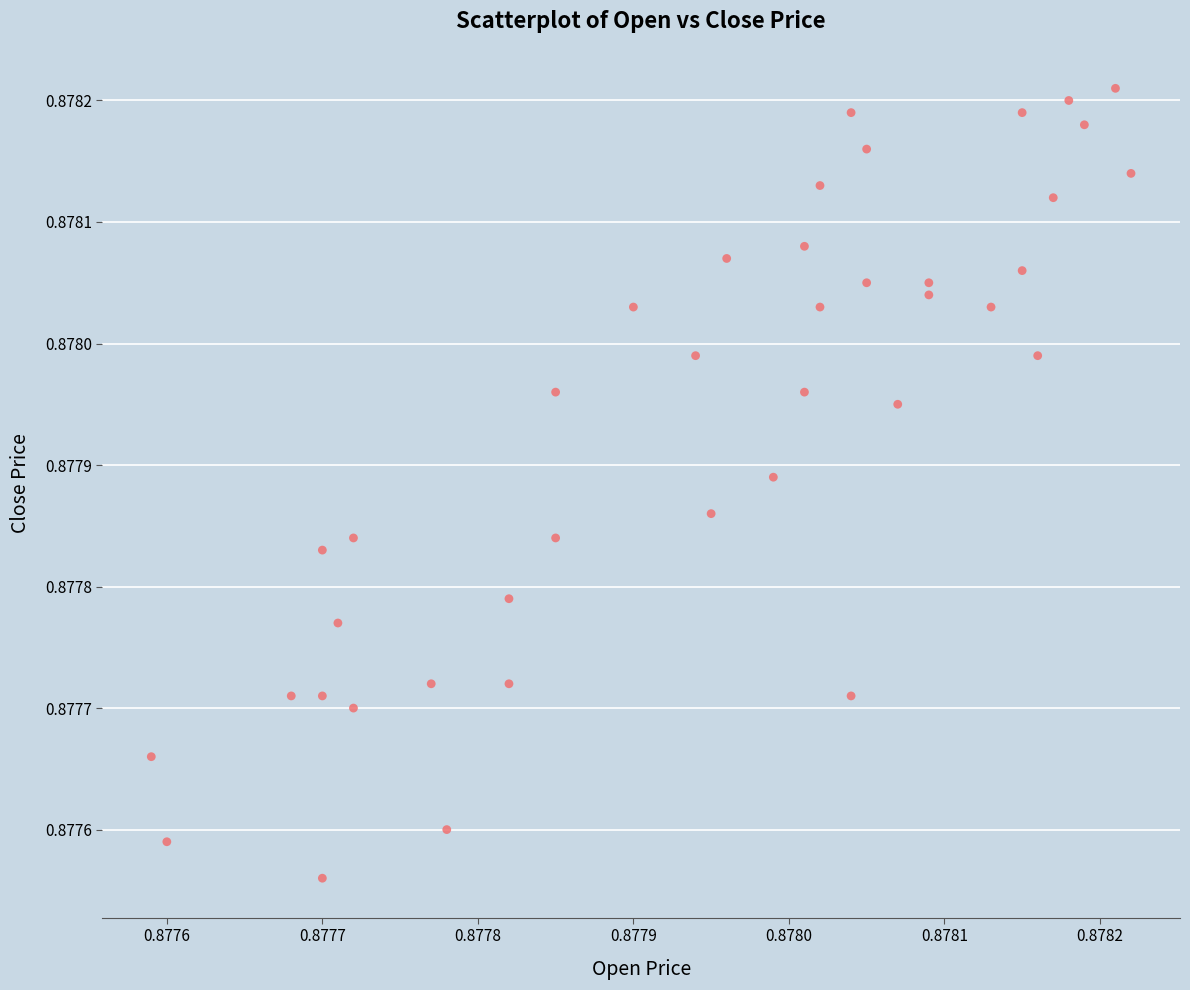

How many points are shown in the scatter plot?

40